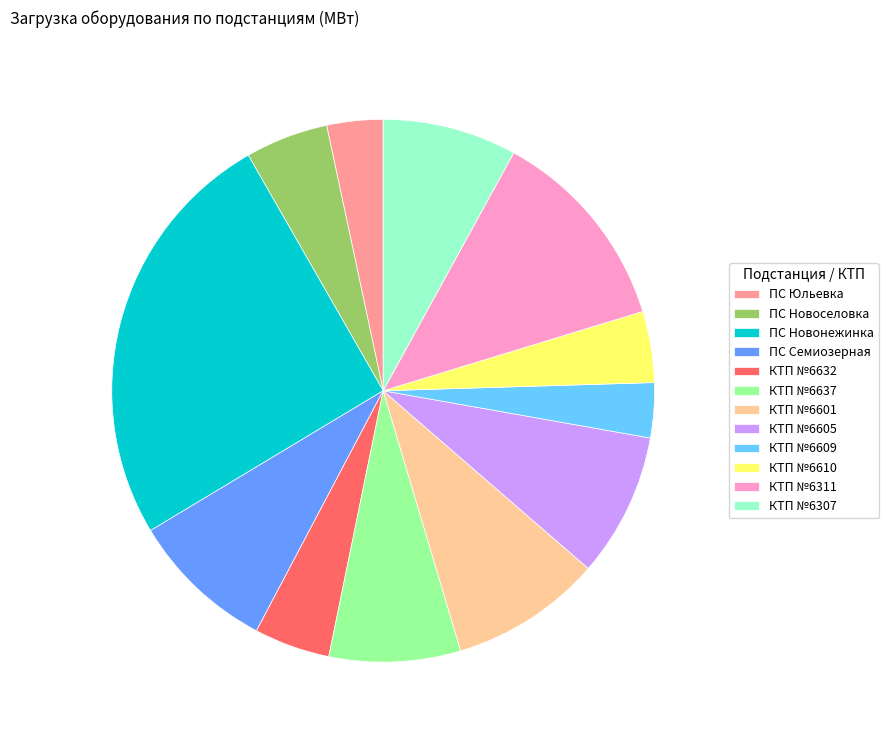

Is the sum of КТП №6637 and КТП №6610 greater than half?

No